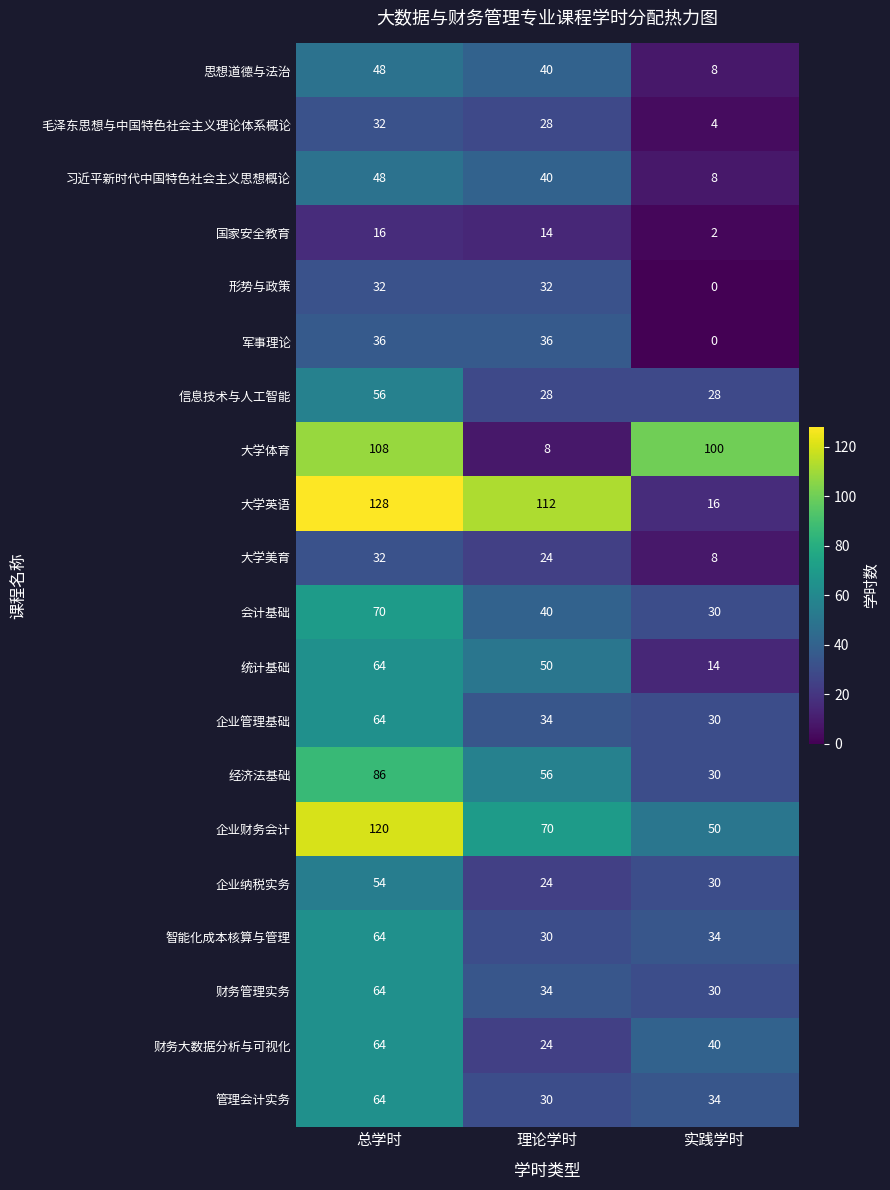

At which category does the chart reach its peak across all series?

总学时